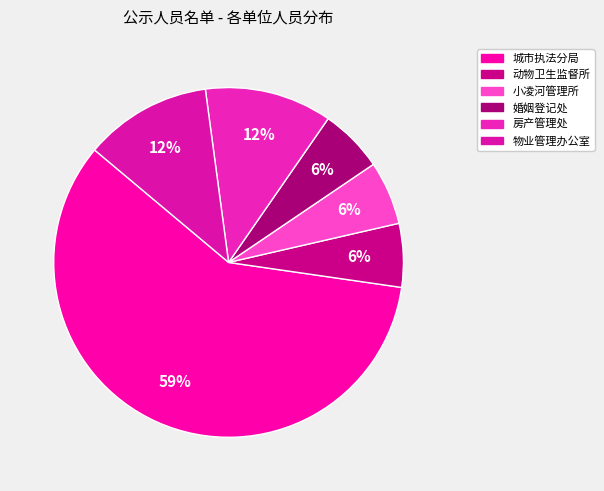

Rank the categories by value from lowest to highest.

松山新区巧鸟动物卫生监督所, 松山新区小凌河保护区管理所, 松山新区婚姻登记处, 松山新区房产管理处, 松山新区物业管理办公室, 松山新区城市建设管理综合执法分局